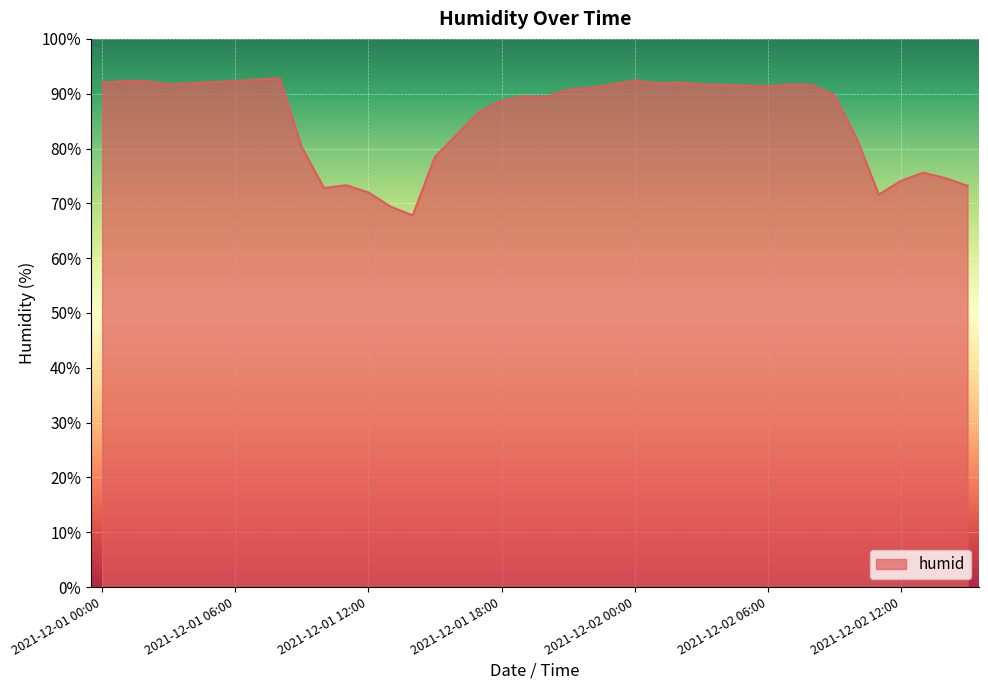

What is the maximum value shown in the chart?

92.8